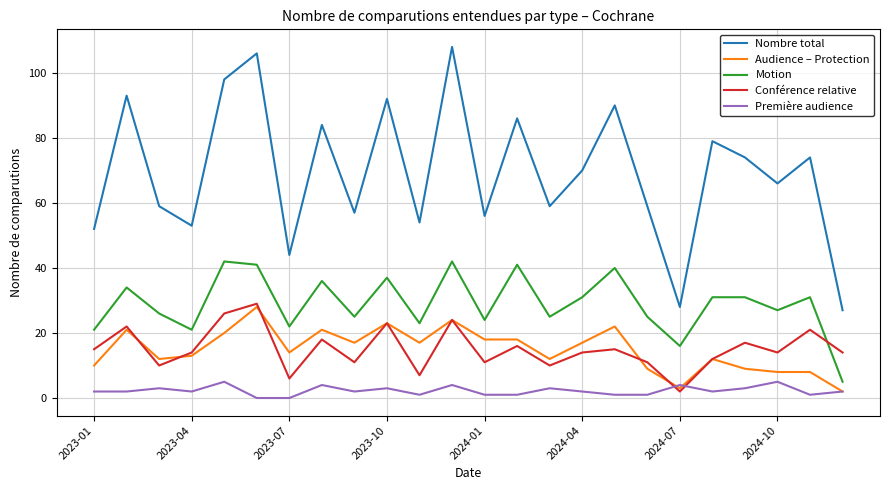

Reading left to right, what are all the values shown in this chart?

Nombre total: 52	93	59	53	98	106	44	84	57	92	54	108	56	86	59	70	90	59	28	79	74	66	74	27
Audience – Protection: 10	21	12	13	20	28	14	21	17	23	17	24	18	18	12	17	22	9	3	12	9	8	8	2
Motion: 21	34	26	21	42	41	22	36	25	37	23	42	24	41	25	31	40	25	16	31	31	27	31	5
Conférence relative: 15	22	10	14	26	29	6	18	11	23	7	24	11	16	10	14	15	11	2	12	17	14	21	14
Première audience: 2	2	3	2	5	0	0	4	2	3	1	4	1	1	3	2	1	1	4	2	3	5	1	2